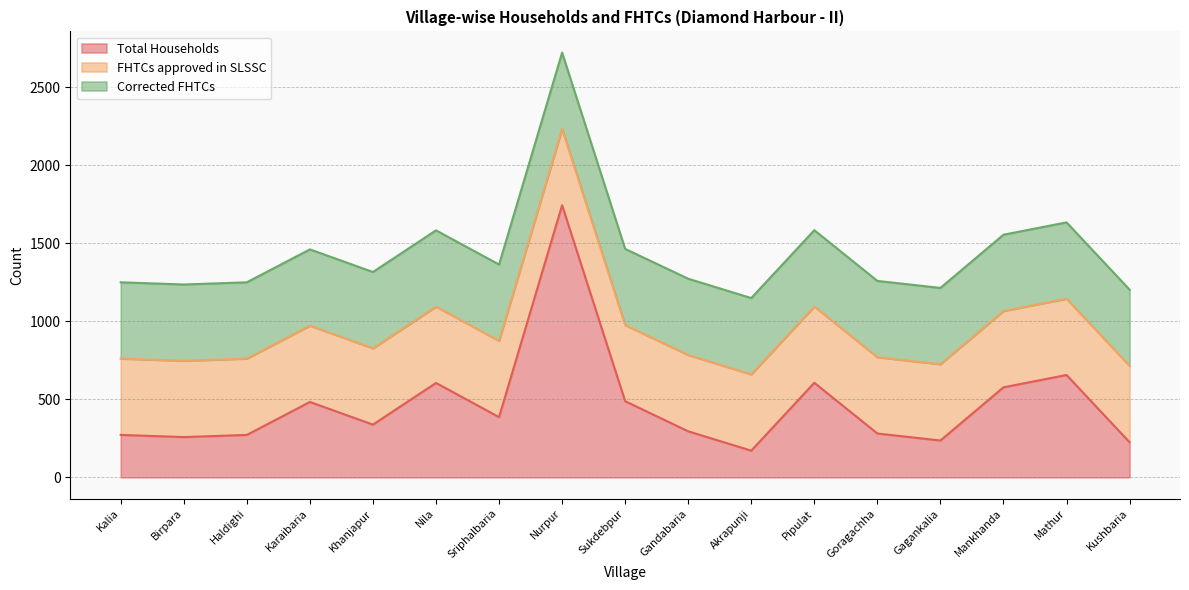

Reading right to left, list all the values displayed in this chart.

Total Households: Kushbaria=225	Mathur=656	Mankhanda=577	Gagankalia=236	Goragachha=281	Pipulat=606	Akrapunji=171	Gandabaria=295	Sukdebpur=488	Nurpur=1744	Sriphalbaria=386	Nila=605	Khanjapur=338	Karaibaria=483	Haldighi=272	Birpara=258	Kalia=272
FHTCs approved in SLSSC: Kushbaria=489	Mathur=489	Mankhanda=489	Gagankalia=489	Goragachha=489	Pipulat=489	Akrapunji=489	Gandabaria=489	Sukdebpur=488	Nurpur=489	Sriphalbaria=489	Nila=489	Khanjapur=489	Karaibaria=489	Haldighi=489	Birpara=489	Kalia=489
Corrected FHTCs: Kushbaria=489	Mathur=489	Mankhanda=489	Gagankalia=489	Goragachha=489	Pipulat=489	Akrapunji=489	Gandabaria=489	Sukdebpur=488	Nurpur=489	Sriphalbaria=489	Nila=489	Khanjapur=489	Karaibaria=489	Haldighi=489	Birpara=489	Kalia=489